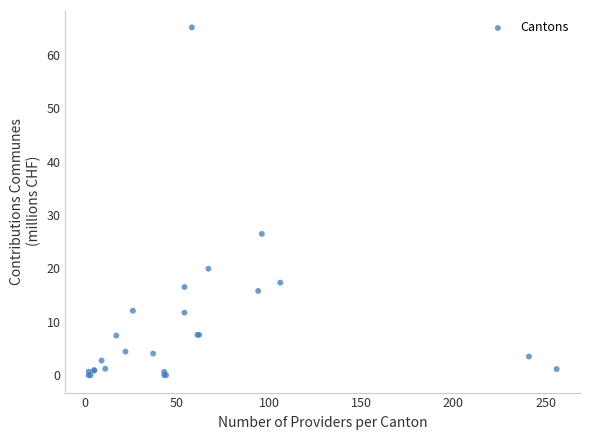

What Y value in the scatter plot is closest to 32?

26.5